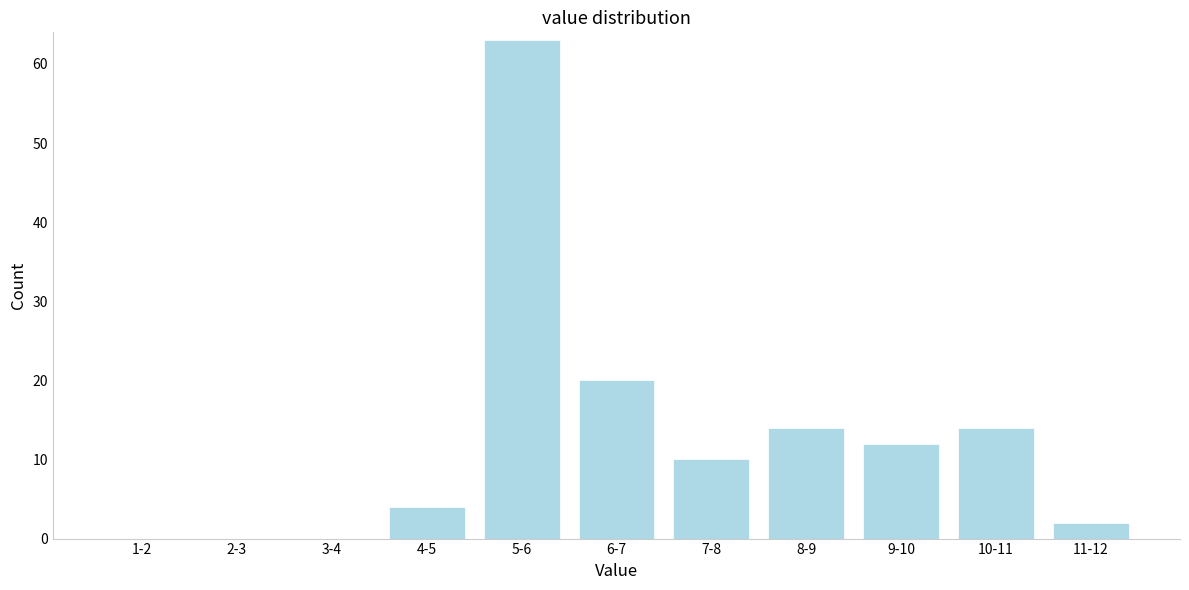

Reading left to right, what are all the values shown in this chart?

1-2=0	2-3=0	3-4=0	4-5=4	5-6=63	6-7=20	7-8=10	8-9=14	9-10=12	10-11=14	11-12=2